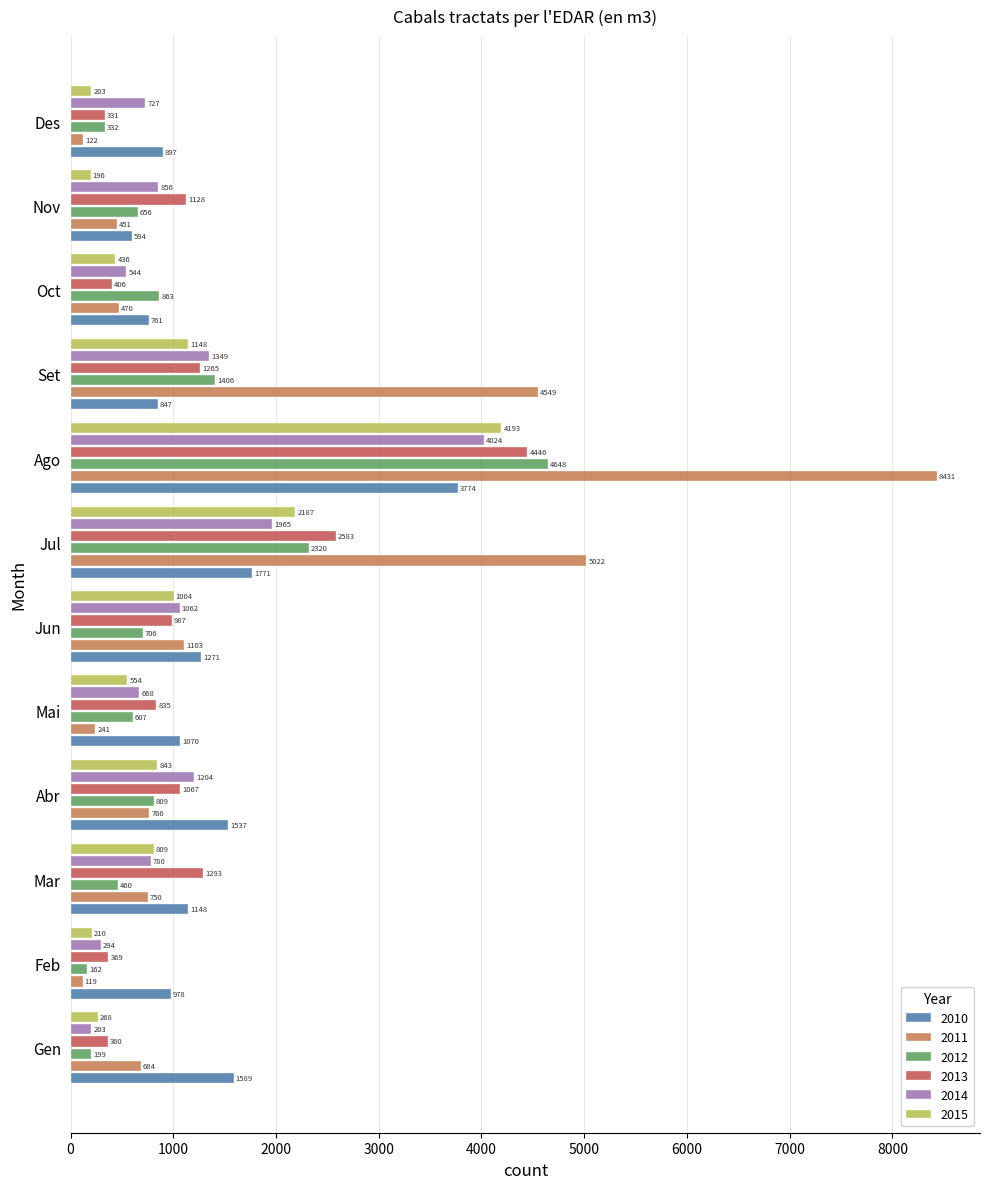

The value of 2015 at Jun is 672. True or false?

False